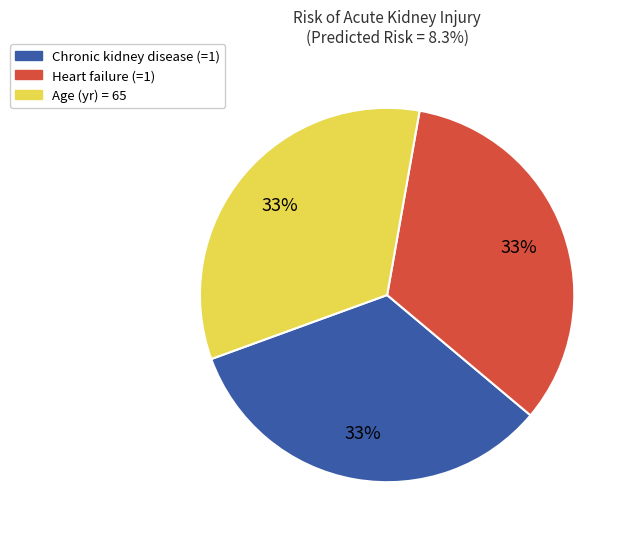

To the nearest percent, what is the average slice percentage?

33%